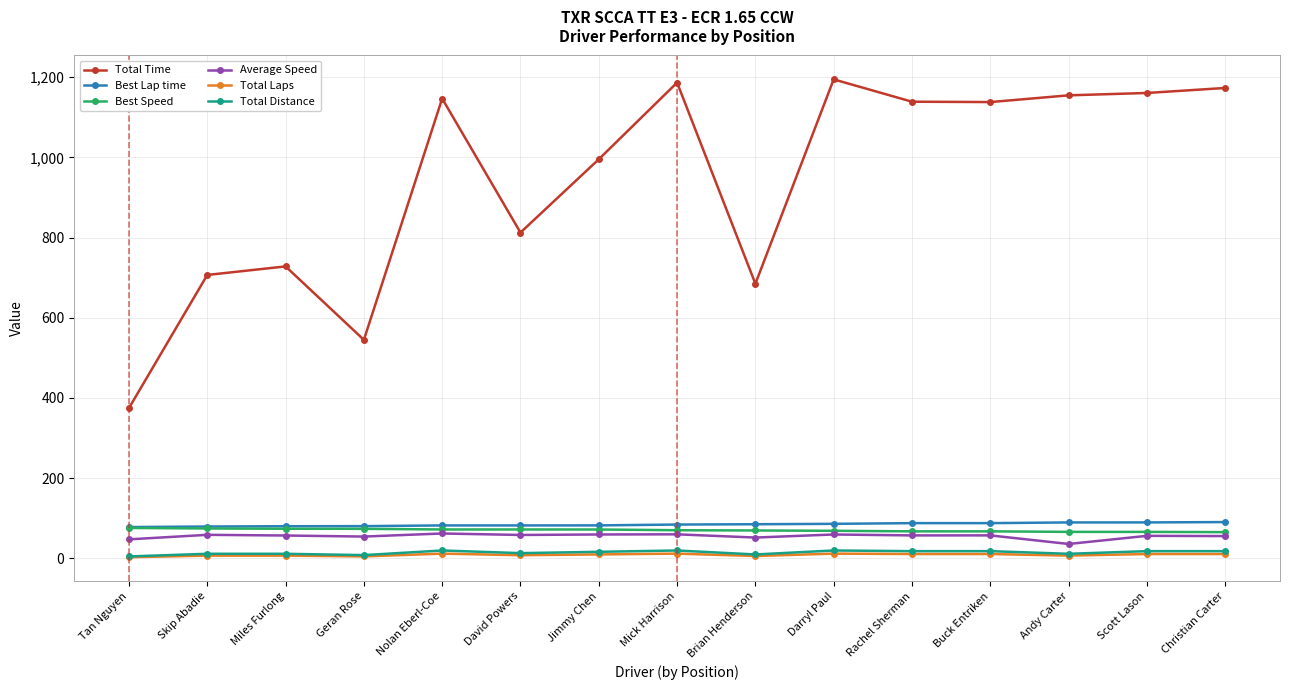

Which series has the widest spread of values?

Total Time